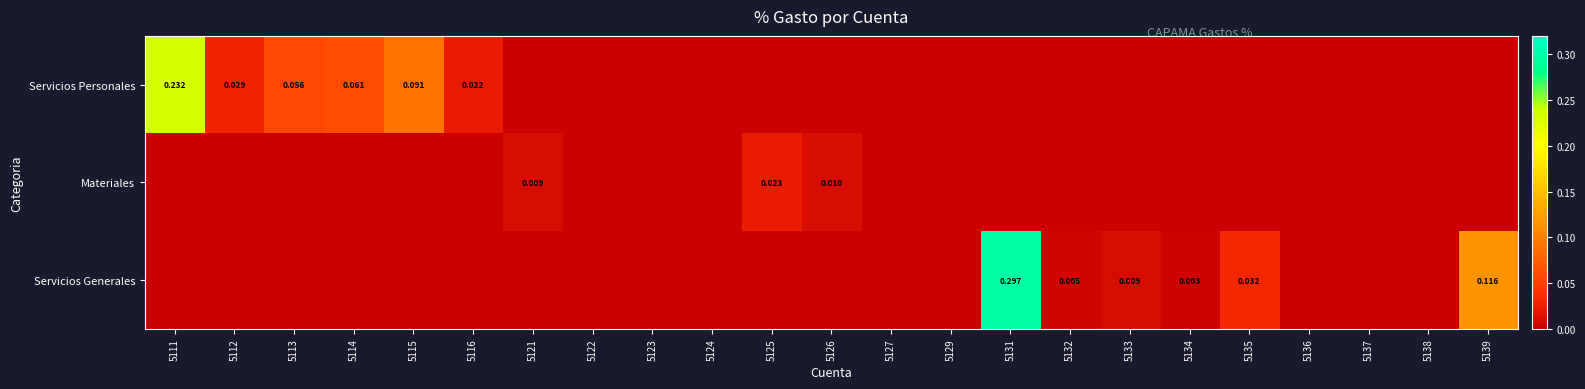

At which category is the sum across all series the highest?

5131